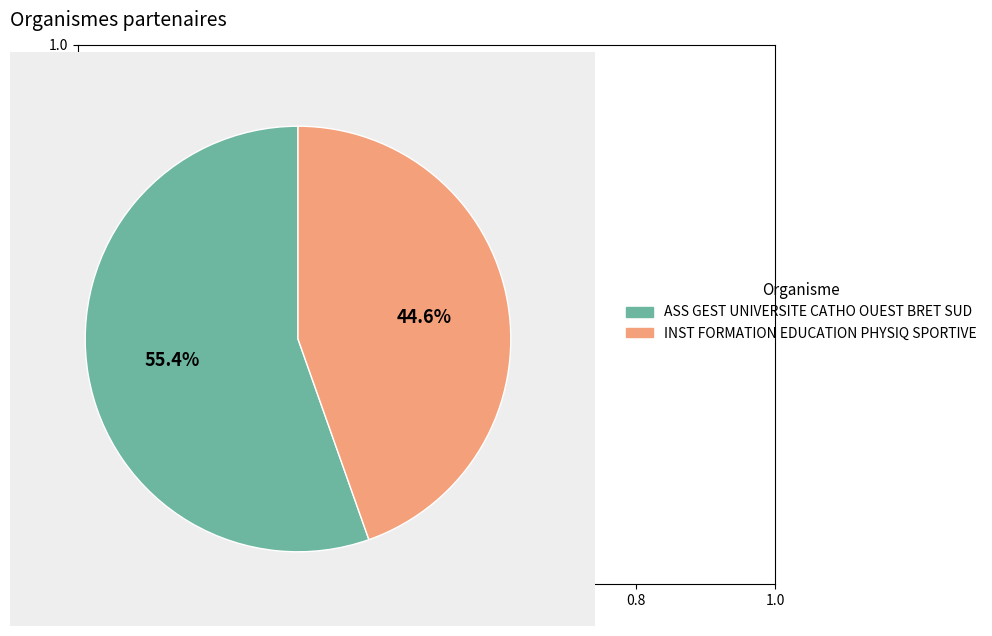

Combined, do ASS GEST UNIVERSITE CATHO OUEST BRET SUD and INST FORMATION EDUCATION PHYSIQ SPORTIVE account for over 50%?

Yes